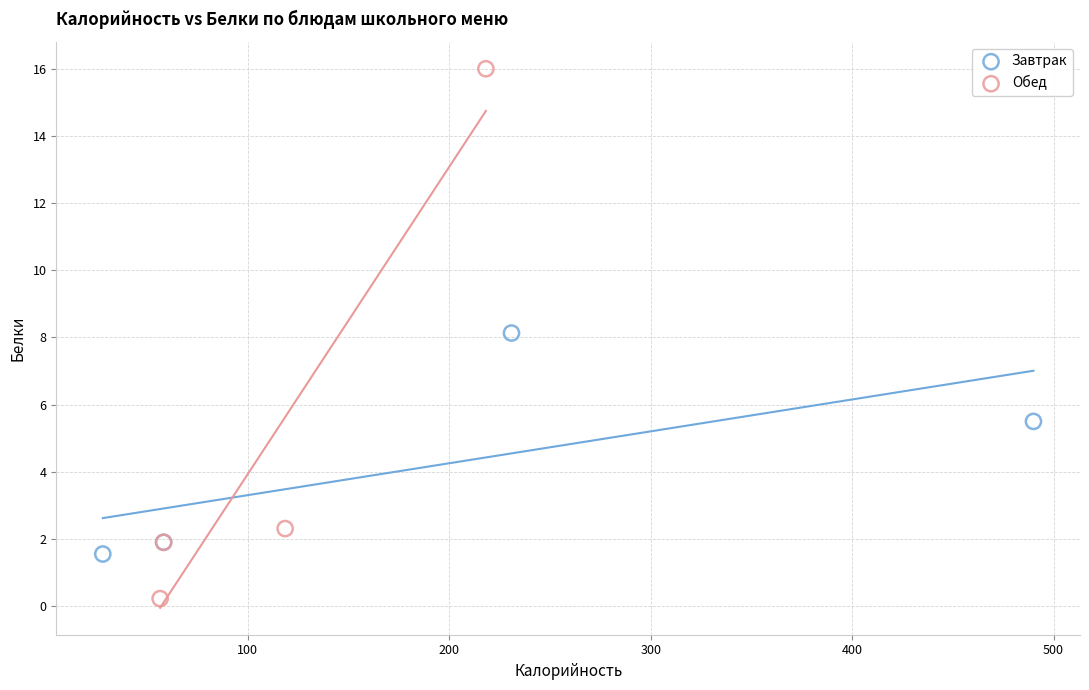

Which series has the widest spread of Y values?

Обед